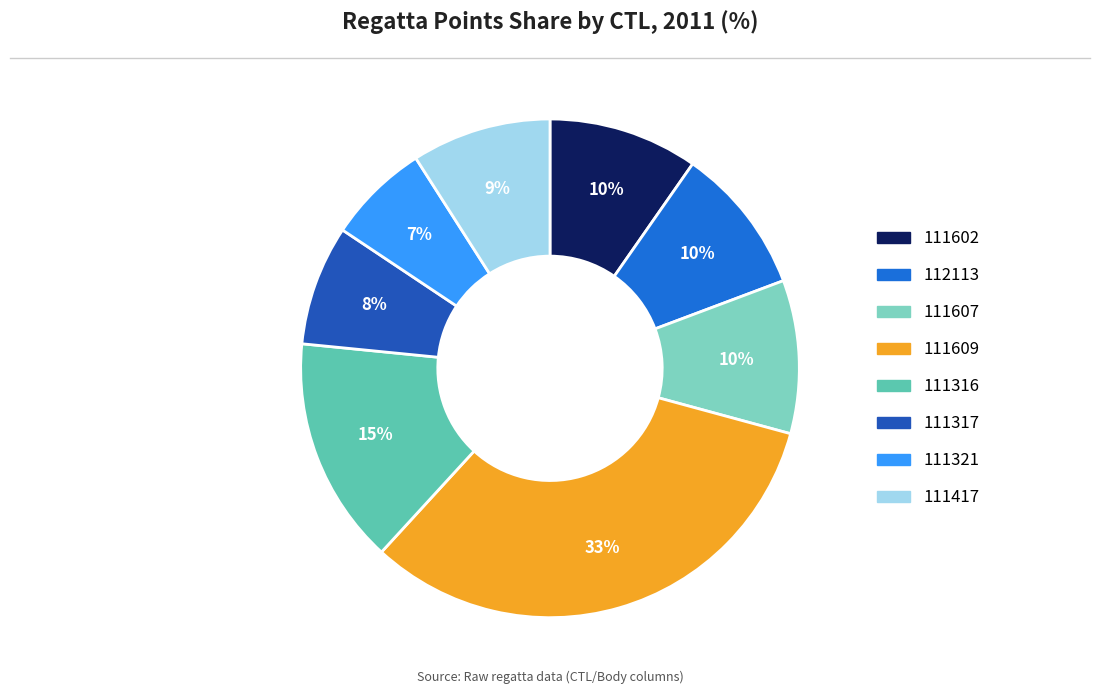

How many segments does this pie chart have?

8